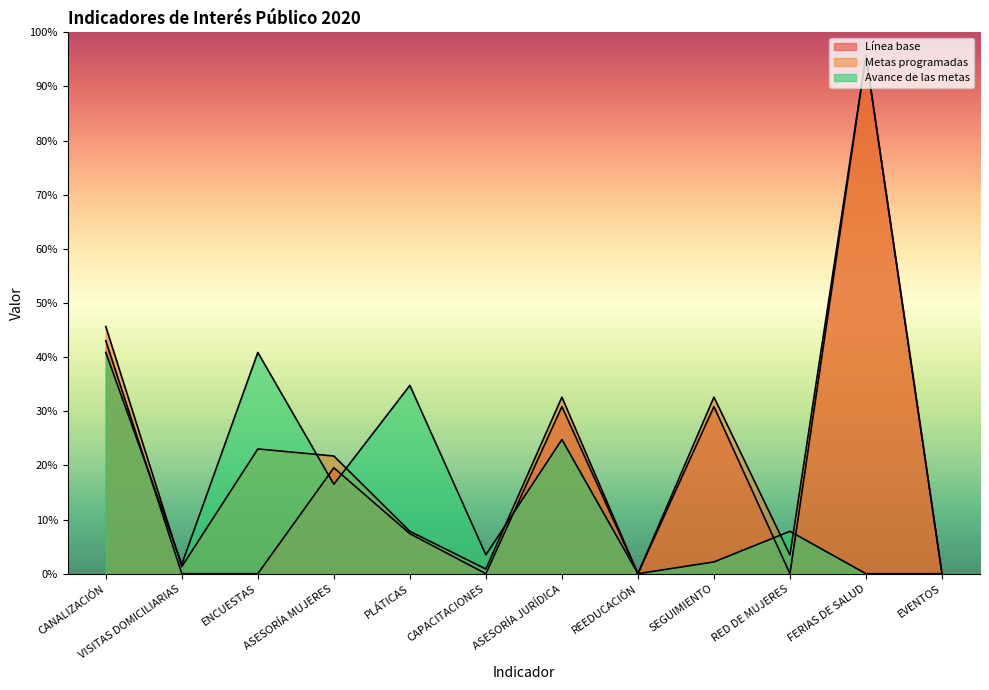

What is the difference between the maximum and minimum values in the Línea base series?

220